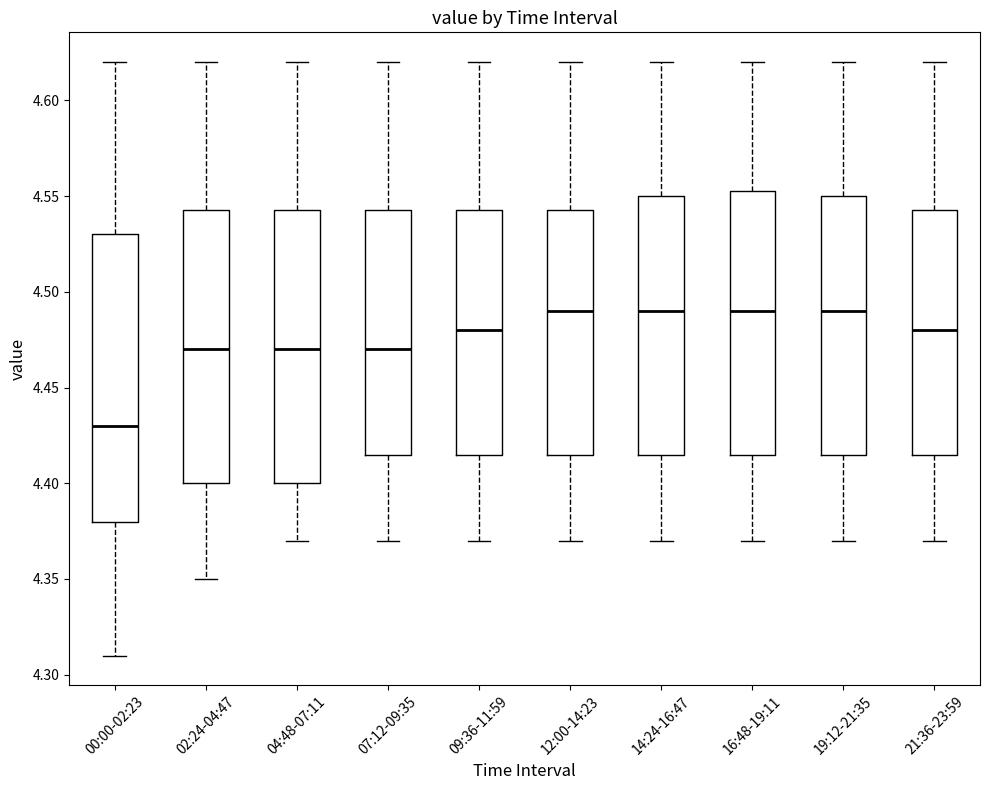

Where is the lower edge of the box for 09:36-11:59 on the y-axis? The values are not printed on the chart, so give them approximately, as read against the axis.

4.415